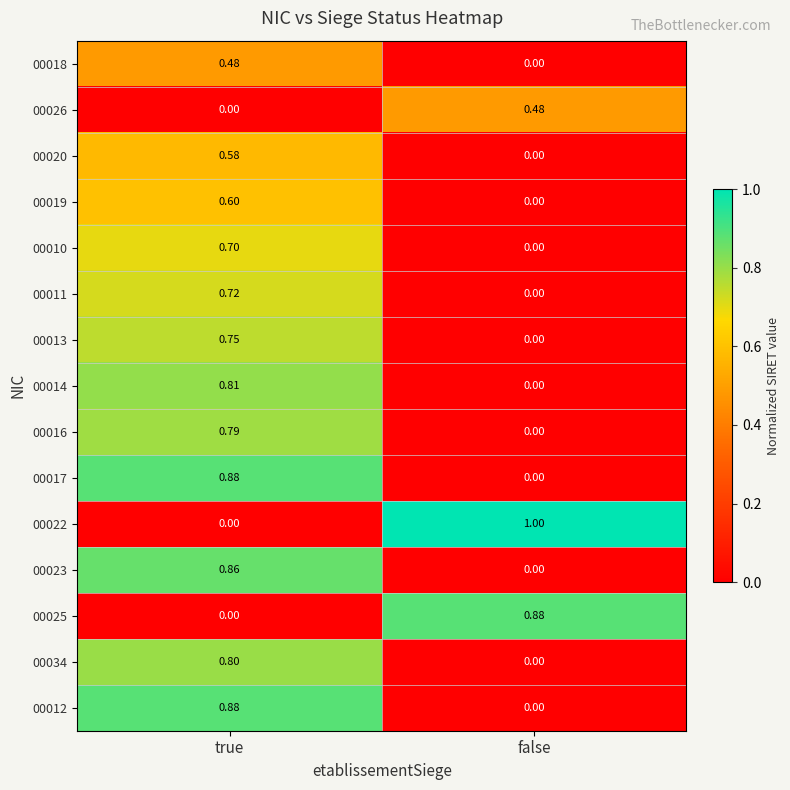

At which category is the sum across all series the highest?

true